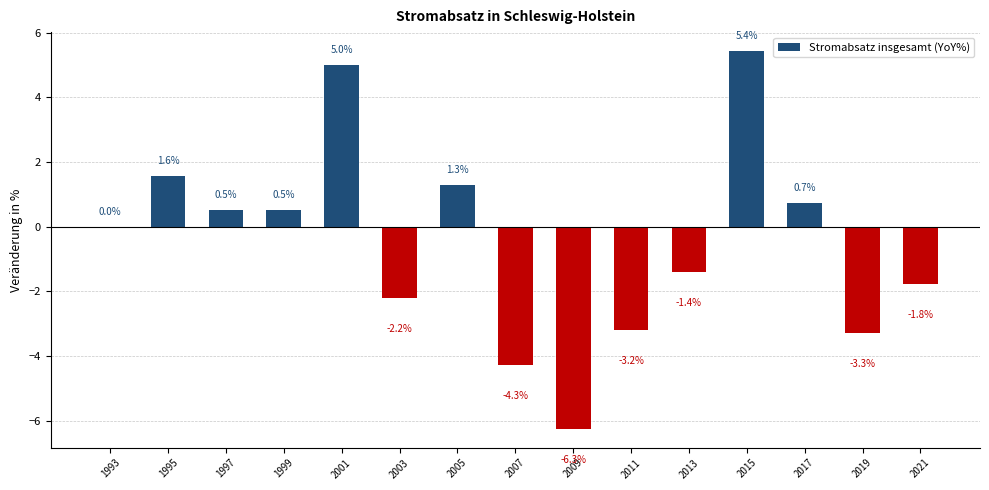

What is the sum of the values at 2009 and 2019?

-9.6